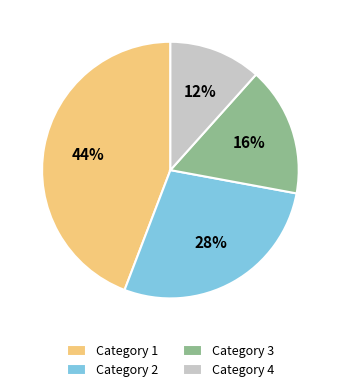

To the nearest percent, what is the average slice percentage?

25%